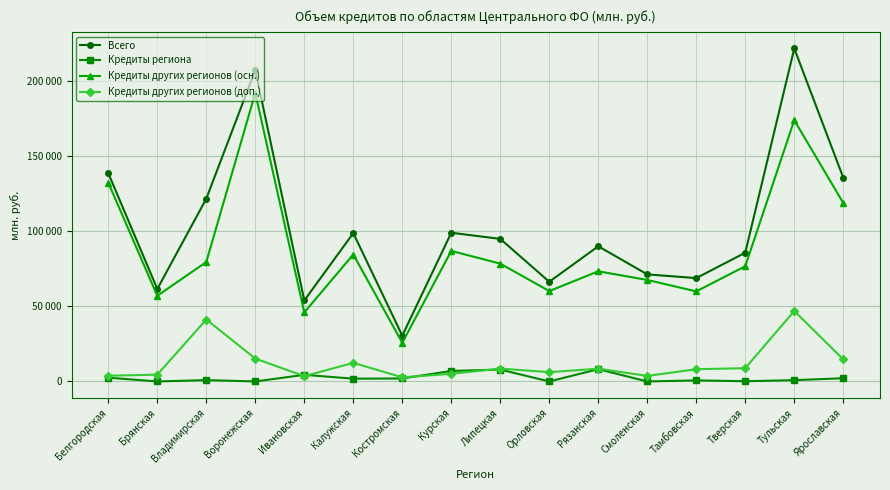

Is it true that Кредиты других регионов (доп.) equals 8139 at Тамбовская?

True